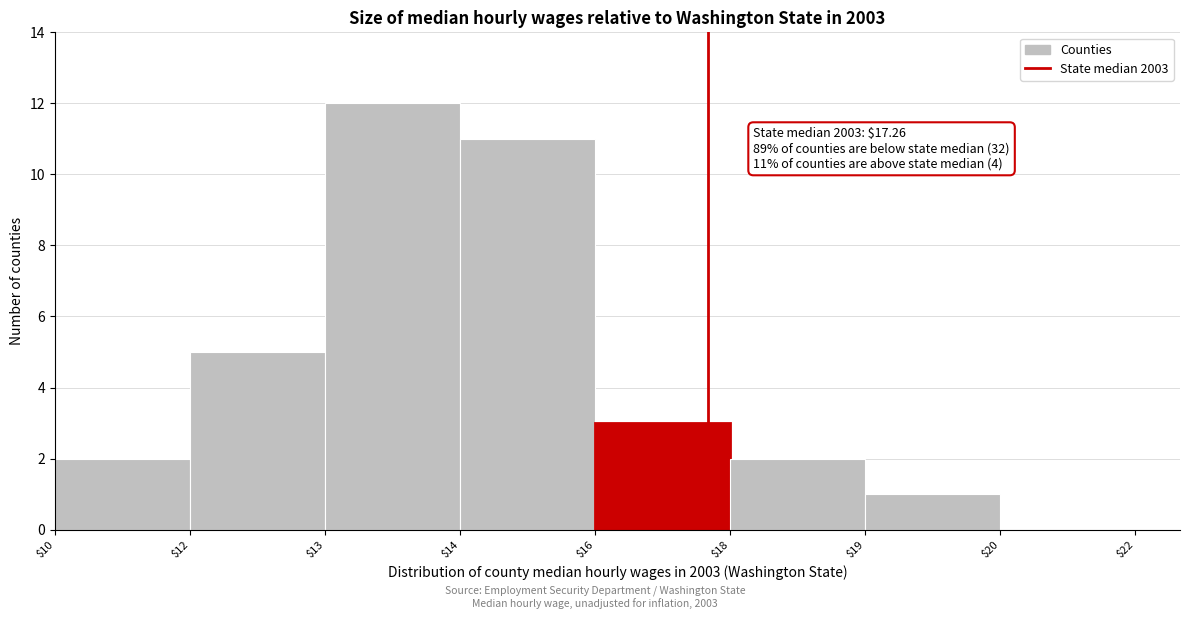

The value at $19 is 1. True or false?

True